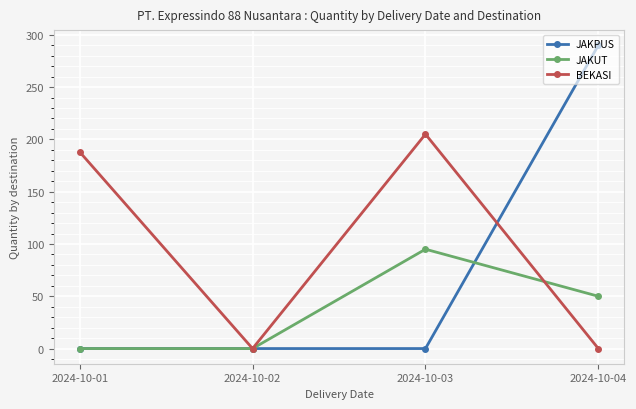

List the series in order of their overall mean, highest first.

BEKASI, JAKPUS, JAKUT